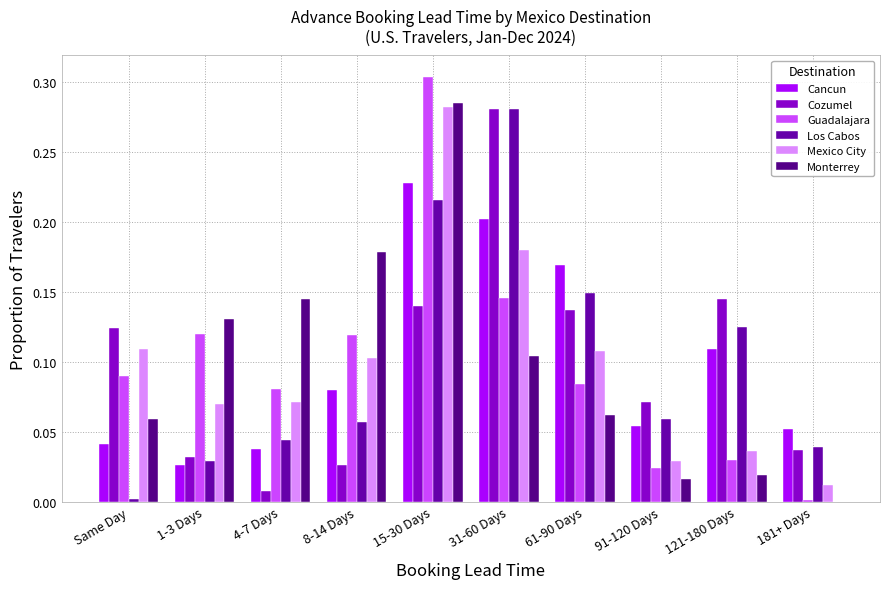

Count the number of data series in this chart.

6